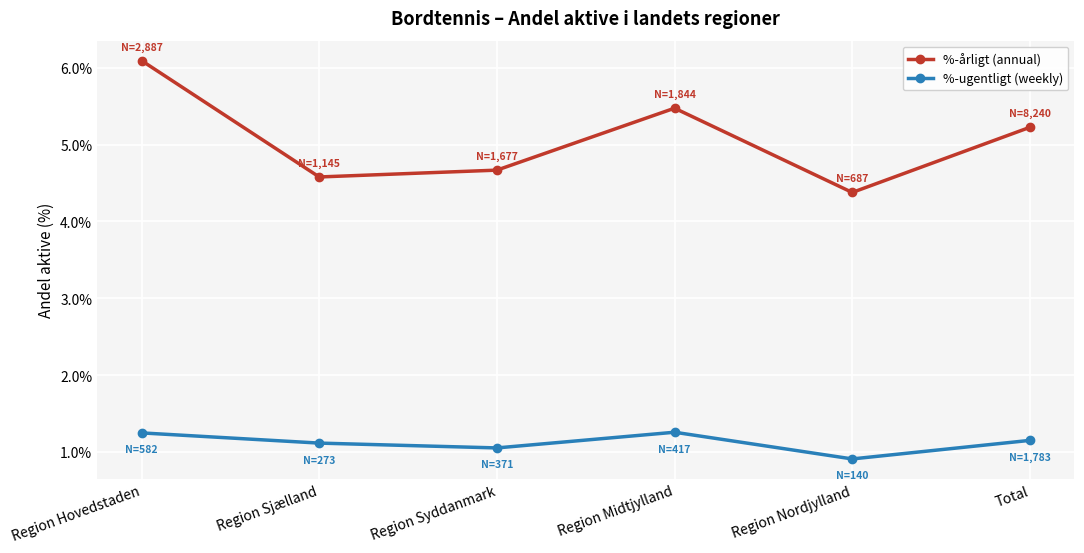

How many interior local valleys does the %-ugentligt (weekly) series have?

2